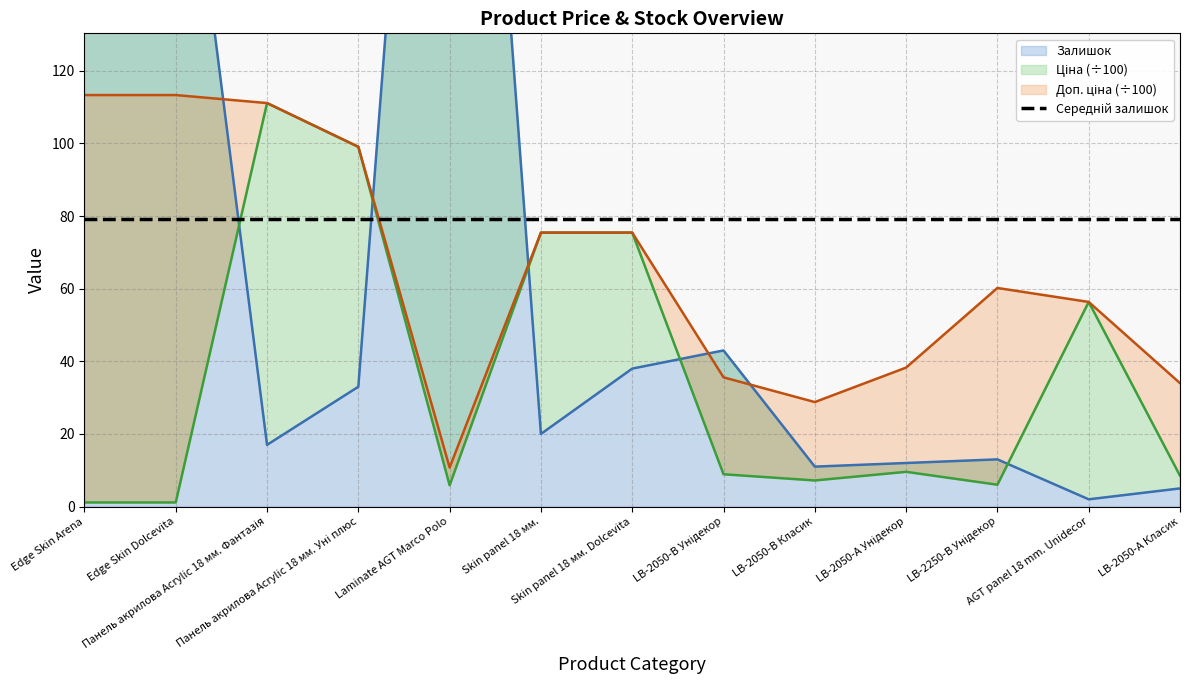

List the labels in order of Доп. ціна value, smallest first.

Laminate AGT Marco Polo, LB-2050-В Класик, LB-2050-А Класик, LB-2050-В Унідекор, LB-2050-А Унідекор, AGT panel 18 mm. Unidecor, LB-2250-В Унідекор, Skin panel 18 мм., Skin panel 18 мм. Dolcevita, Панель акрилова Acrylic 18 мм. Уні плюс, Панель акрилова Acrylic 18 мм. Фантазія, Edge Skin Arena, Edge Skin Dolcevita